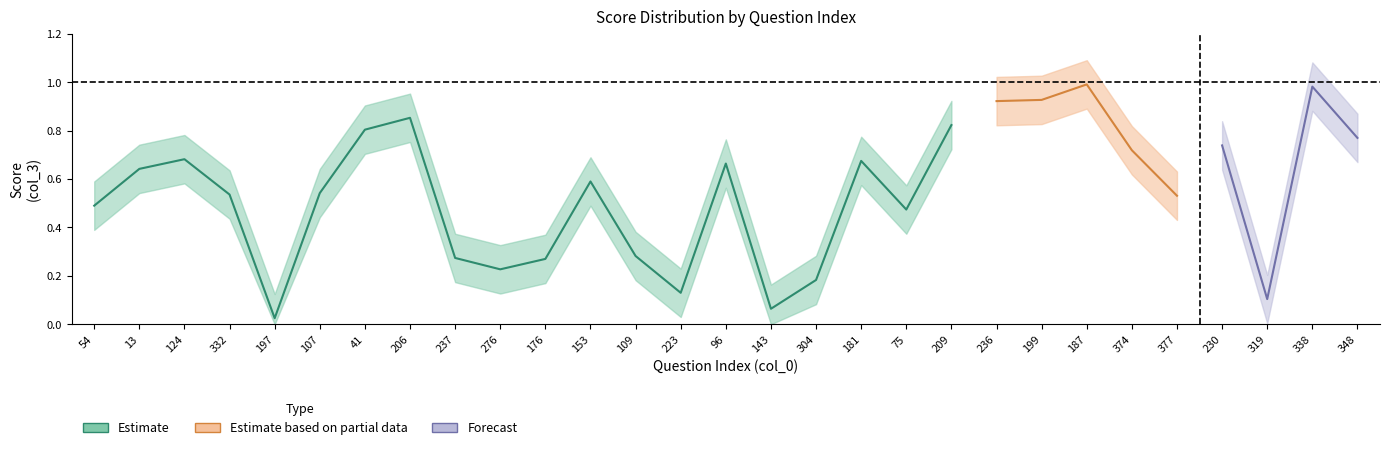

At which category does center reach its first local peak?

124